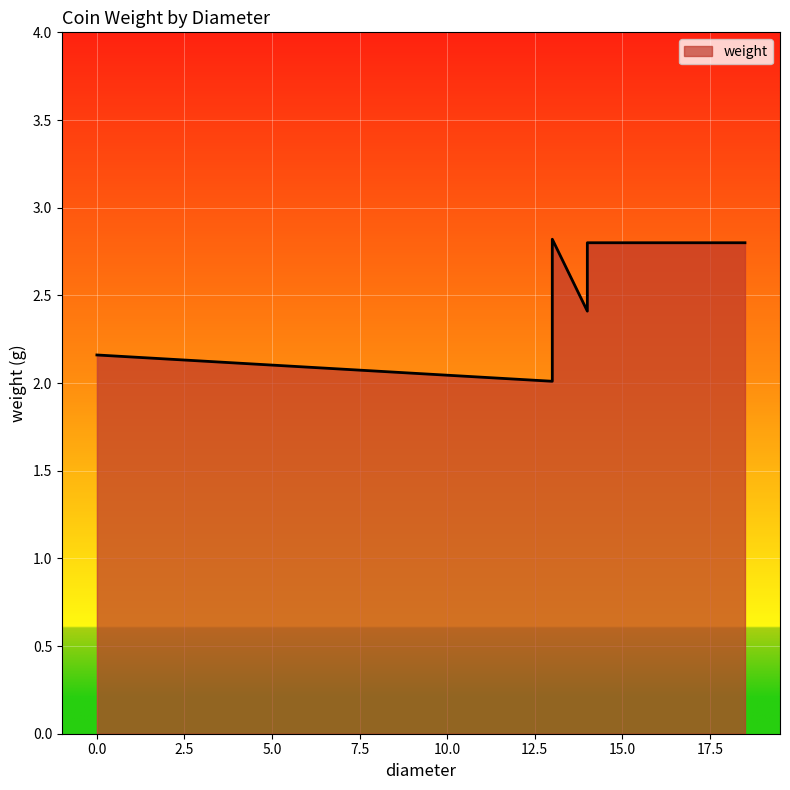

True or false: the data shows 2.8 at 13.

True